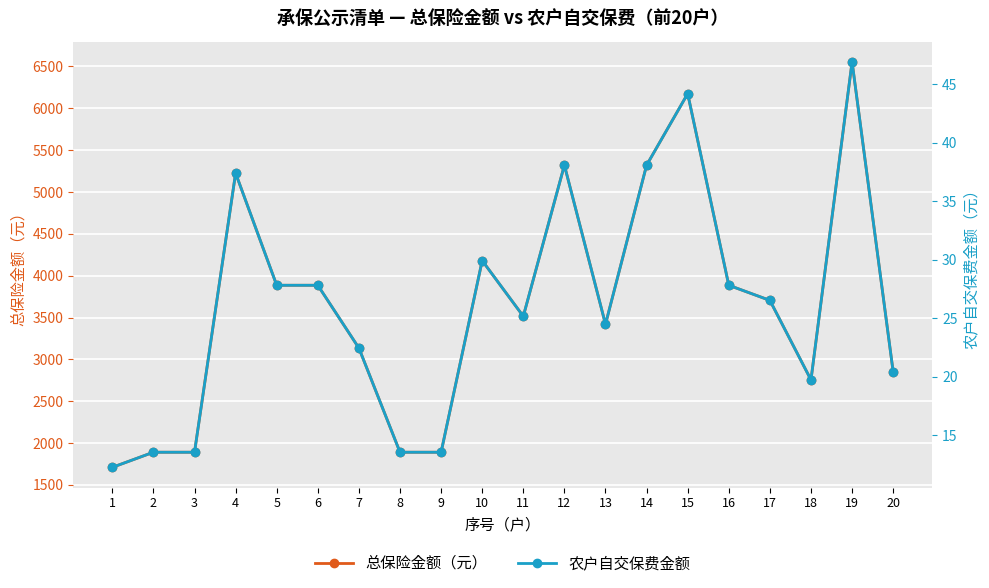

Reading left to right, list all the values displayed in this chart.

总保险金额（元）: 1710.0	1890.5	1890.5	5225.0	3885.5	3885.5	3135.0	1890.5	1890.5	4180.0	3515.0	5320.0	3420.0	5320.0	6175.0	3885.5	3705.0	2755.0	6555.0	2850.0
农户自交保费金额: 12.2	13.5	13.5	37.4	27.8	27.8	22.4	13.5	13.5	29.9	25.2	38.1	24.5	38.1	44.2	27.8	26.5	19.7	46.9	20.4